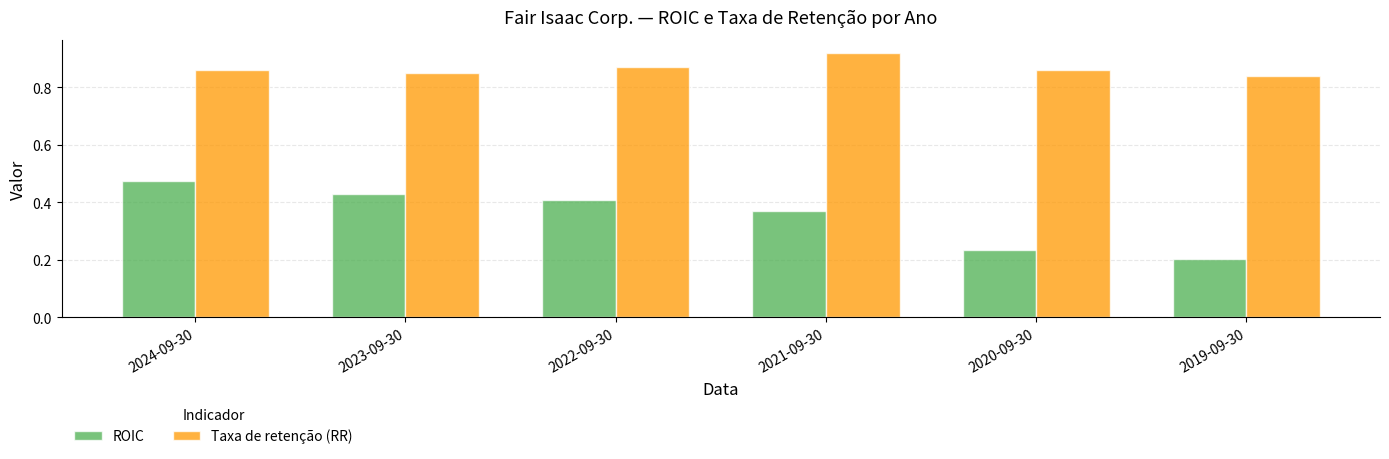

At which category does the chart reach its peak across all series?

2021-09-30